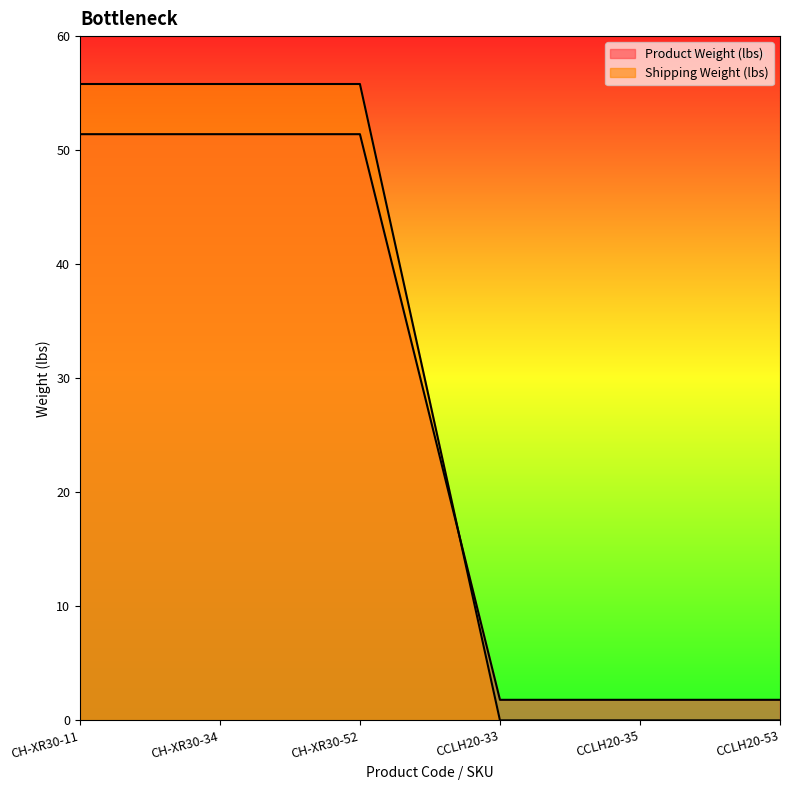

Does the chart have visible grid lines?

No